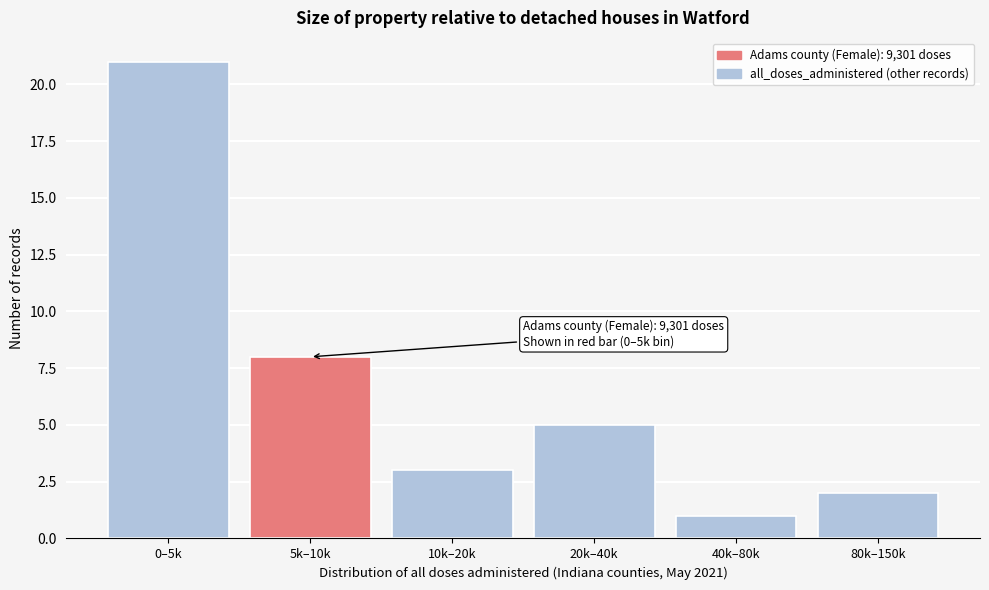

Reading left to right, list all the values displayed in this chart.

21	8	3	5	1	2